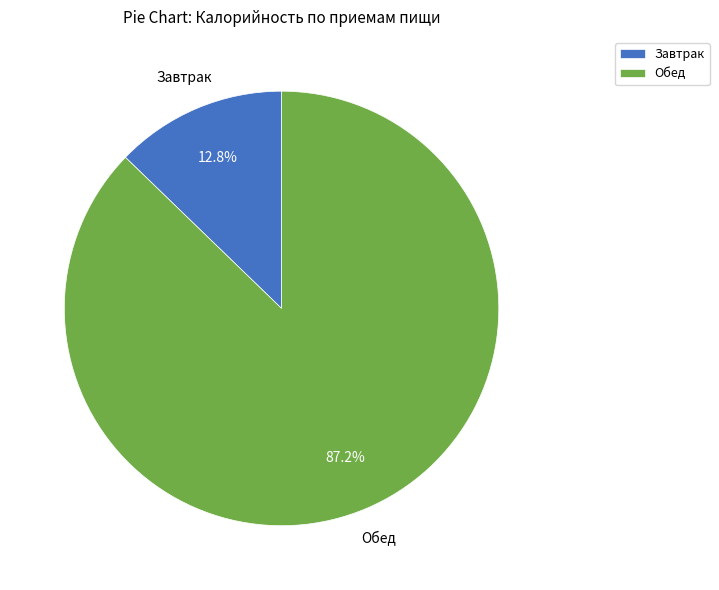

Is it true that Завтрак is 4% of the pie?

False